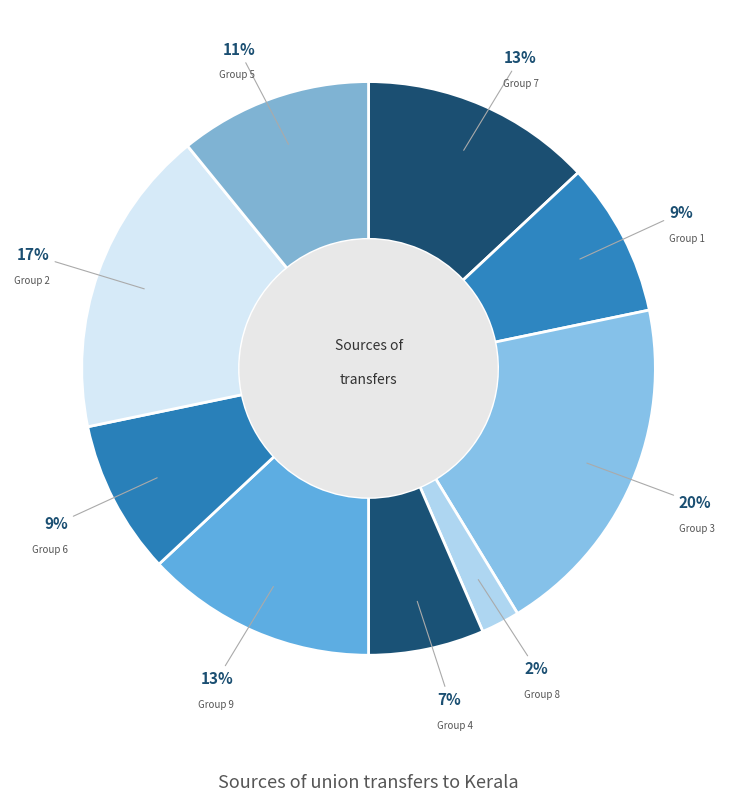

How many slices are in this pie chart?

9